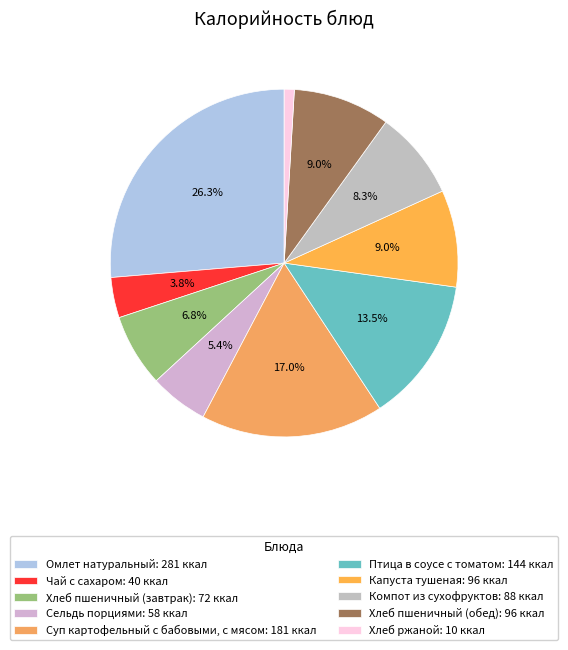

Rank the categories by value from lowest to highest.

Хлеб ржаной, Чай с сахаром, Сельдь порциями, Хлеб пшеничный (завтрак), Компот из сухофруктов, Капуста тушеная, Хлеб пшеничный (обед), Птица в соусе с томатом, Суп картофельный с бабовыми, с мясом, Омлет натуральный